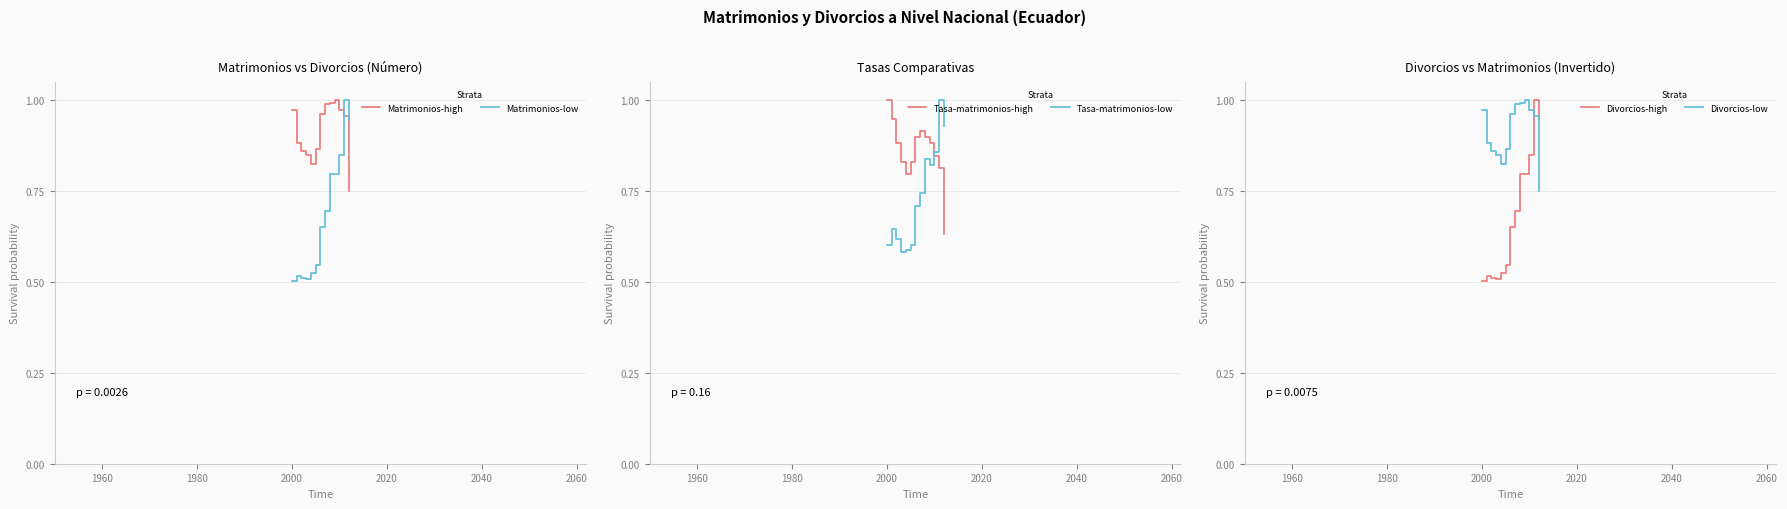

After their last crossing, which series has the higher values: Matrimonios-low or Matrimonios-high?

Matrimonios-low